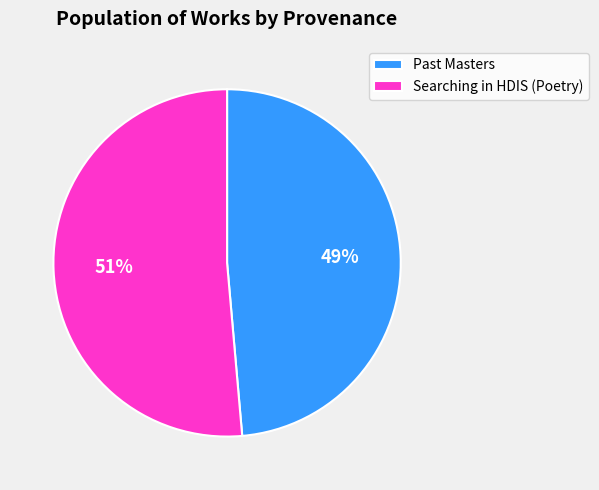

Rank the categories by value from highest to lowest.

Searching in HDIS (Poetry), Past Masters